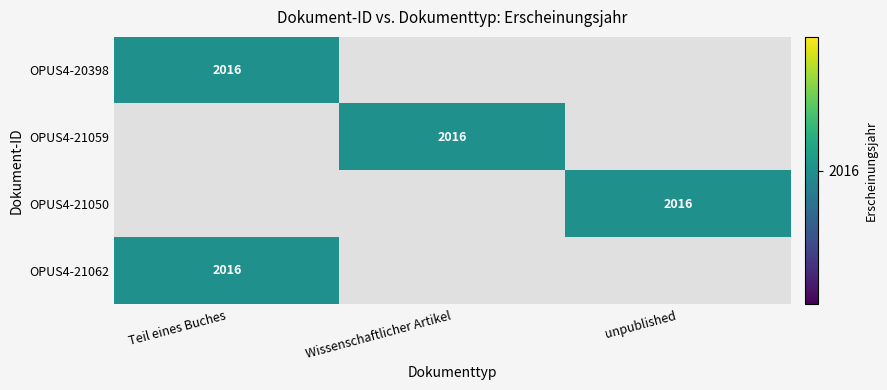

The value of OPUS4-21059 at Wissenschaftlicher Artikel is 2016. True or false?

True